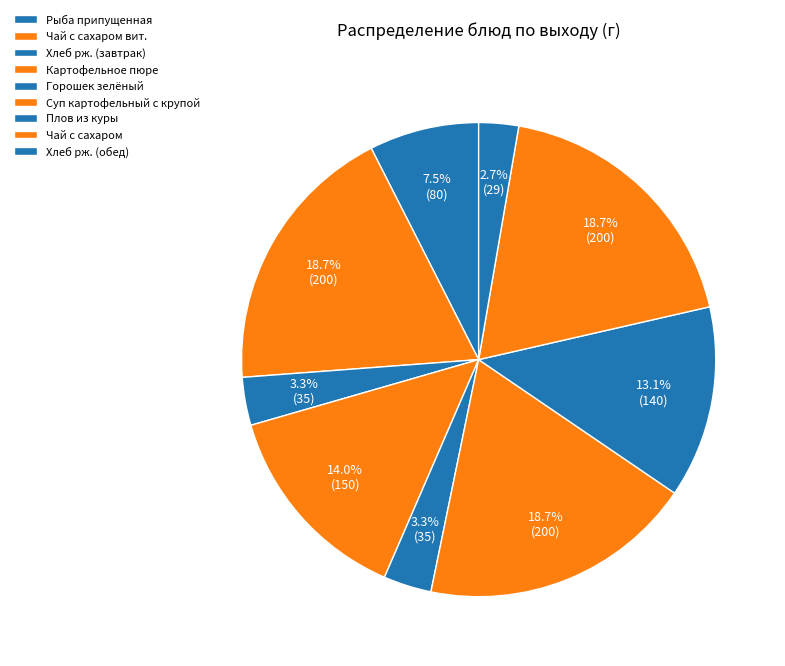

What is the smallest slice in the pie chart?

Хлеб рж. (обед)